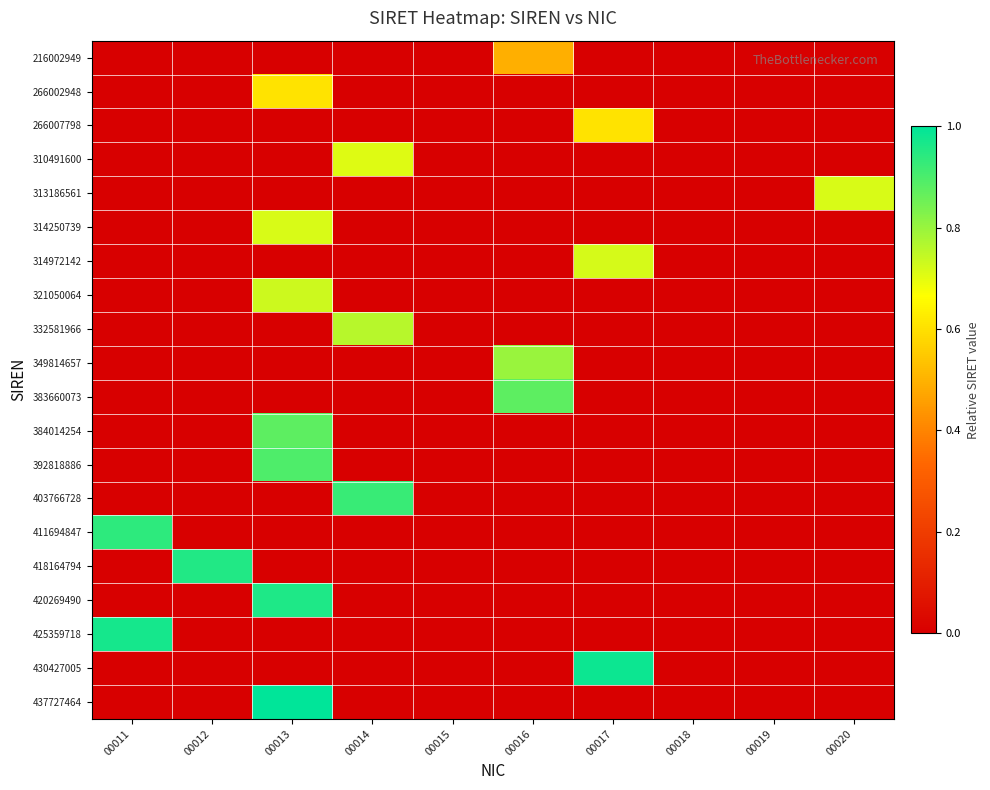

Which series has the largest total across all categories?

437727464